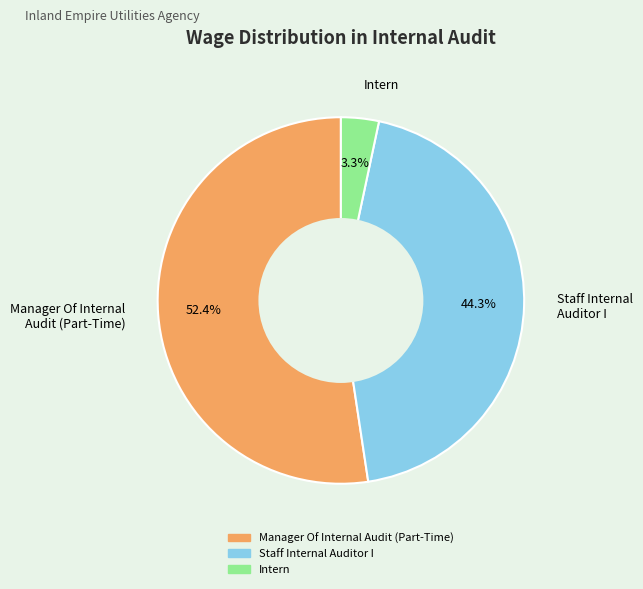

What is the largest slice in the pie chart?

Manager Of Internal Audit (Part-Time)